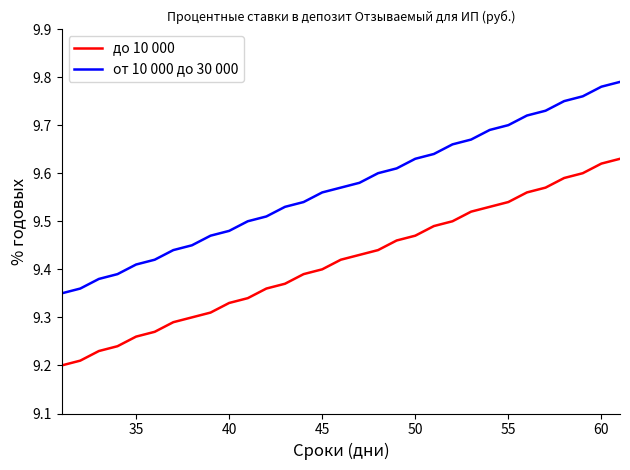

True or false: до 10 000 and от 10 000 до 30 000 intersect in this chart.

False